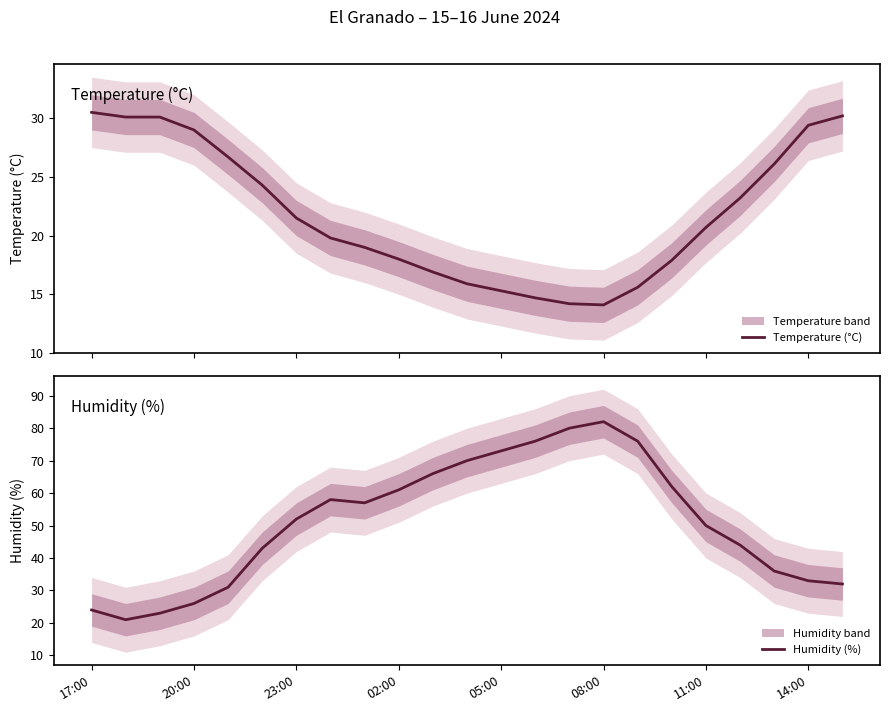

How many times do Temperature (°C) and Humidity (%) cross each other?

1